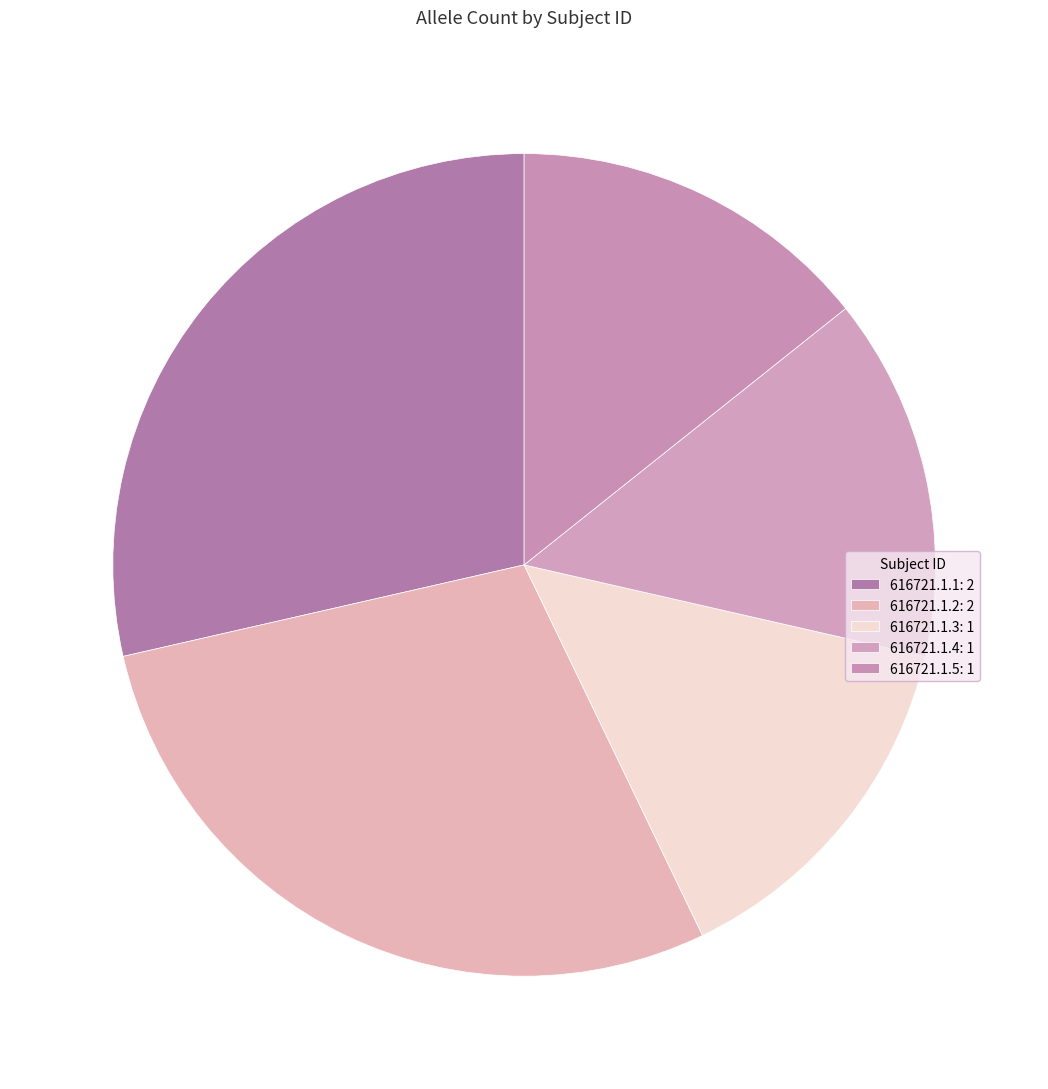

Is 616721.1.2 the majority of the pie?

No